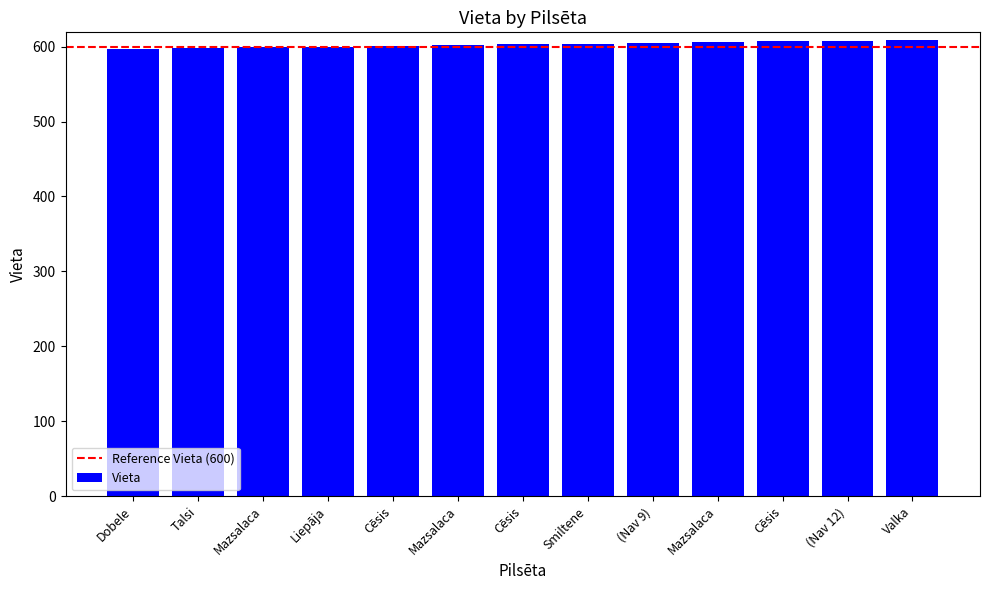

How many data points does each series have?

13